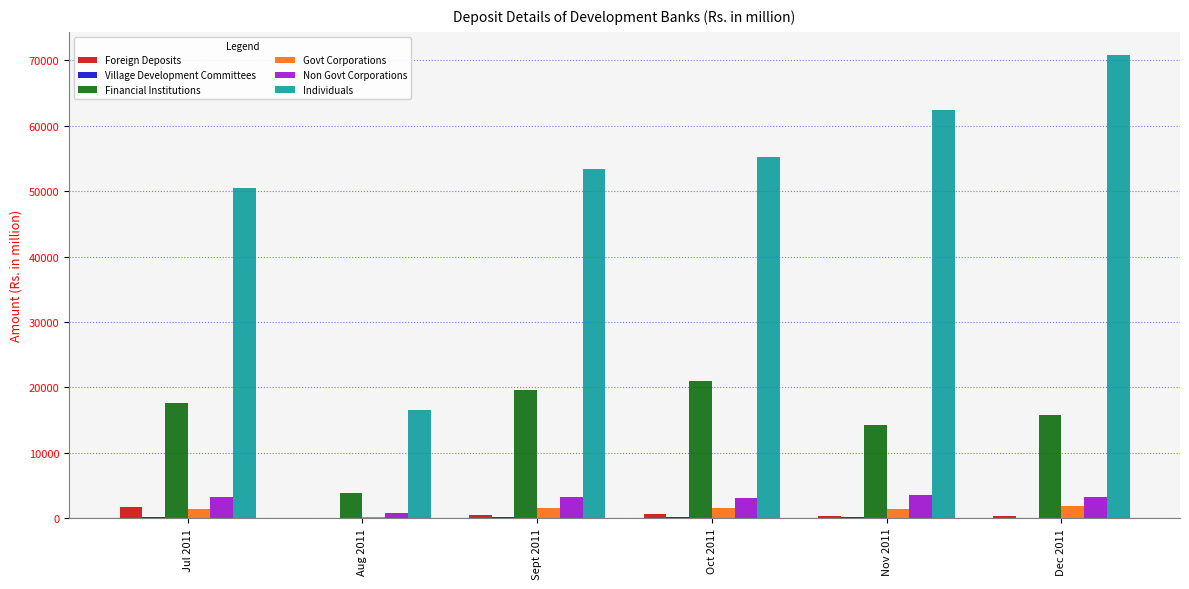

At which category is the sum across all series the highest?

Dec 2011